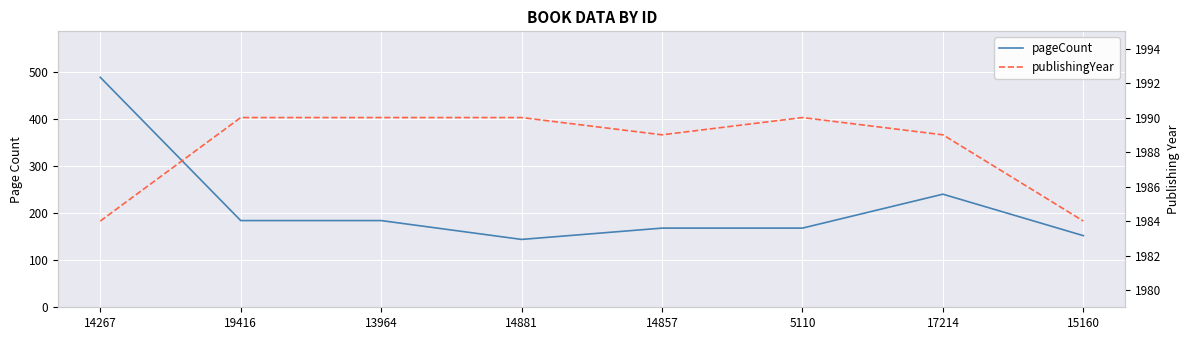

Rank the series at 17214 from lowest to highest value.

pageCount, publishingYear